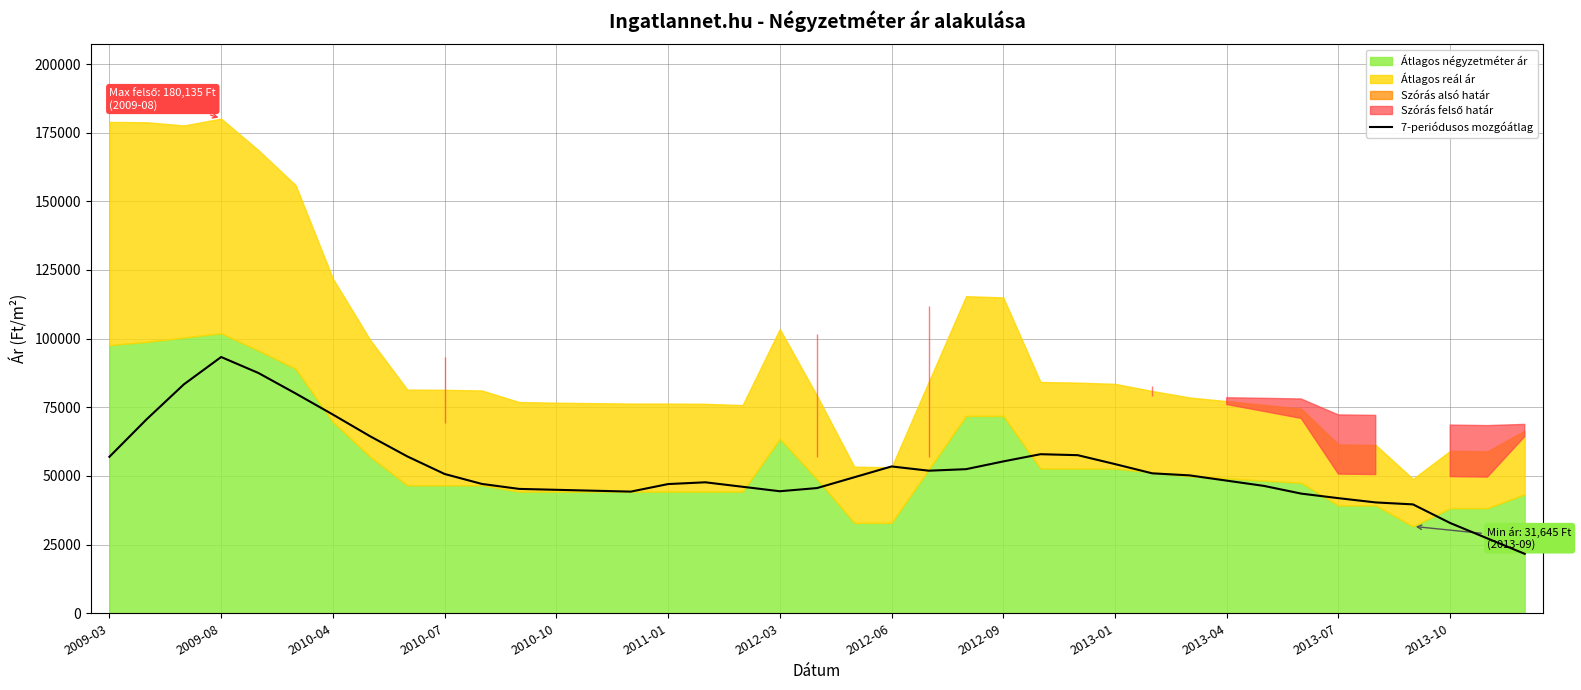

The value of 7-periódusos mozgóátlag at 2013-10 is 32863.3. True or false?

True